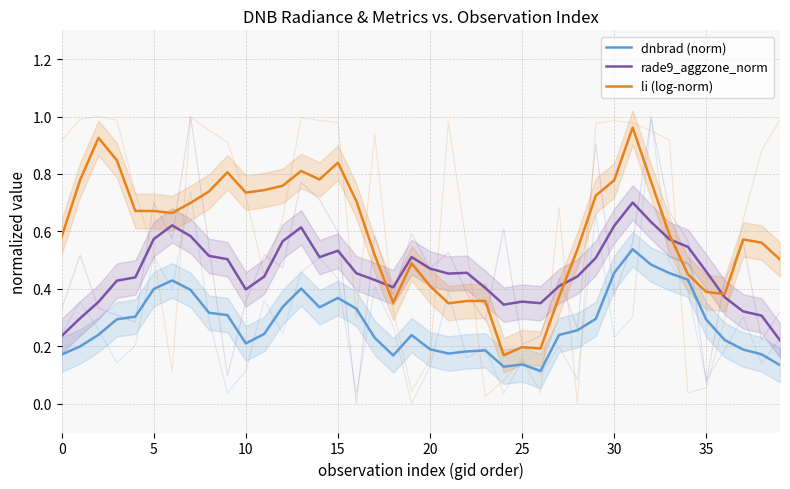

What is the difference between the dnbrad (norm) values at 9 and 25?

0.2